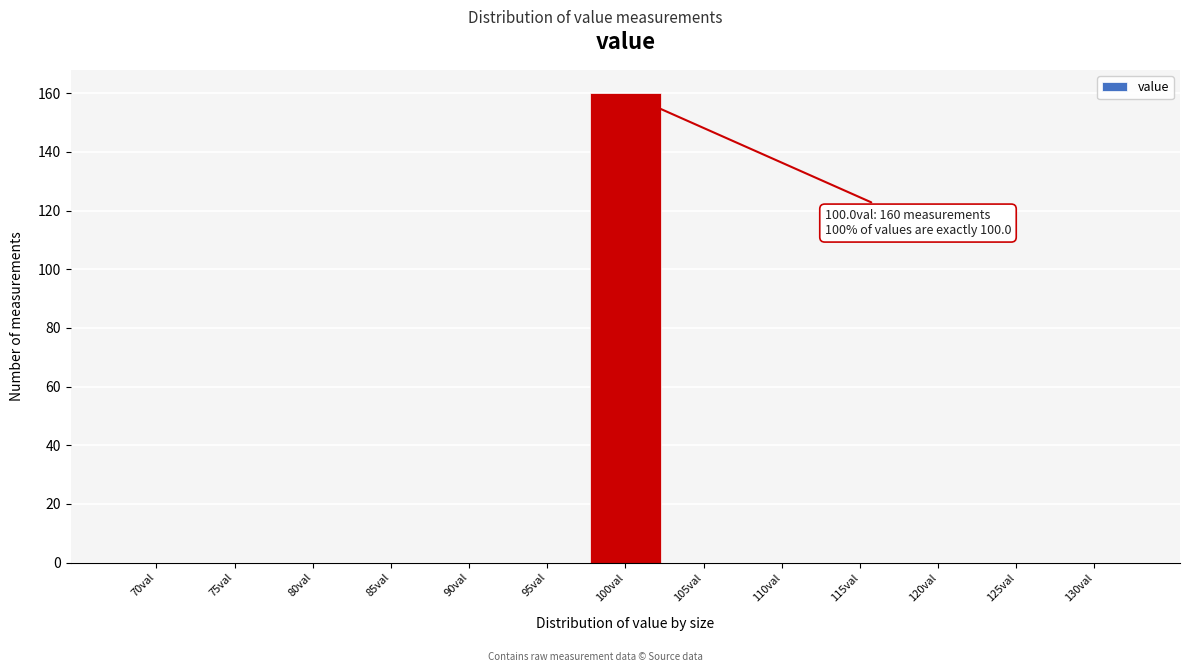

Reading left to right, extract all data points from this chart.

70val=0	75val=0	80val=0	85val=0	90val=0	95val=0	100val=160	105val=0	110val=0	115val=0	120val=0	125val=0	130val=0